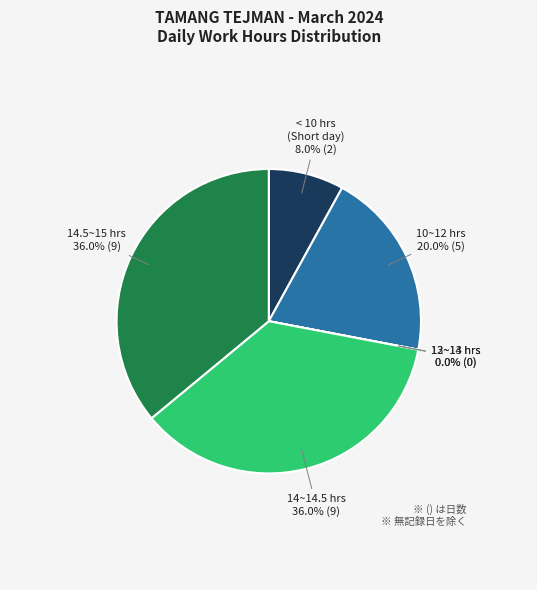

Is there any slice that represents more than half of the pie?

No